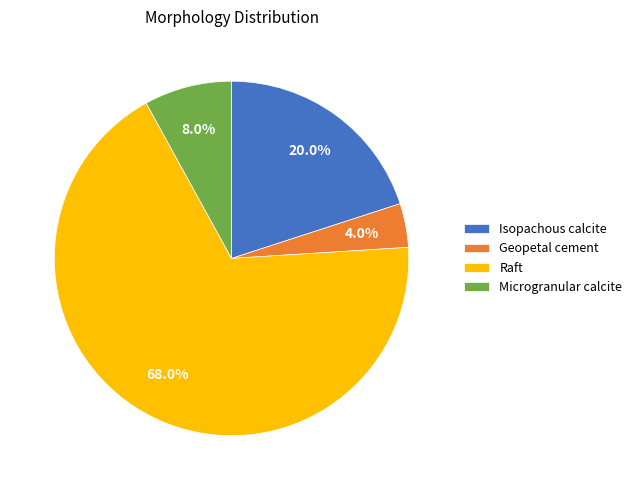

Between Raft and Geopetal cement, which is larger?

Raft